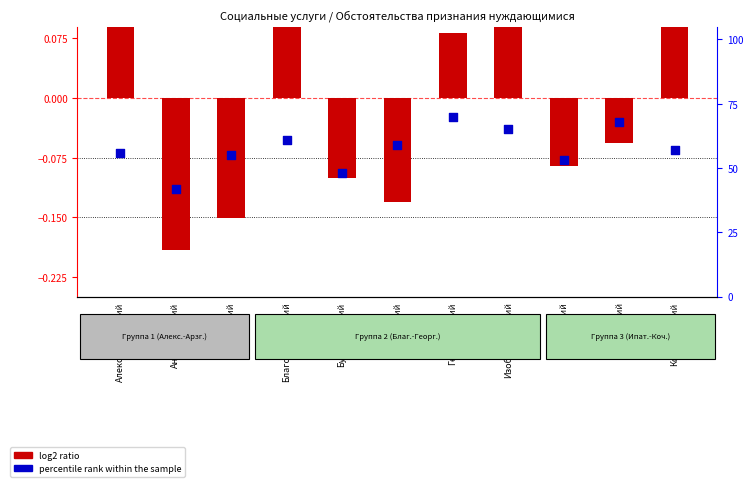

What is the total value across all series at Ипатовский?

52.9